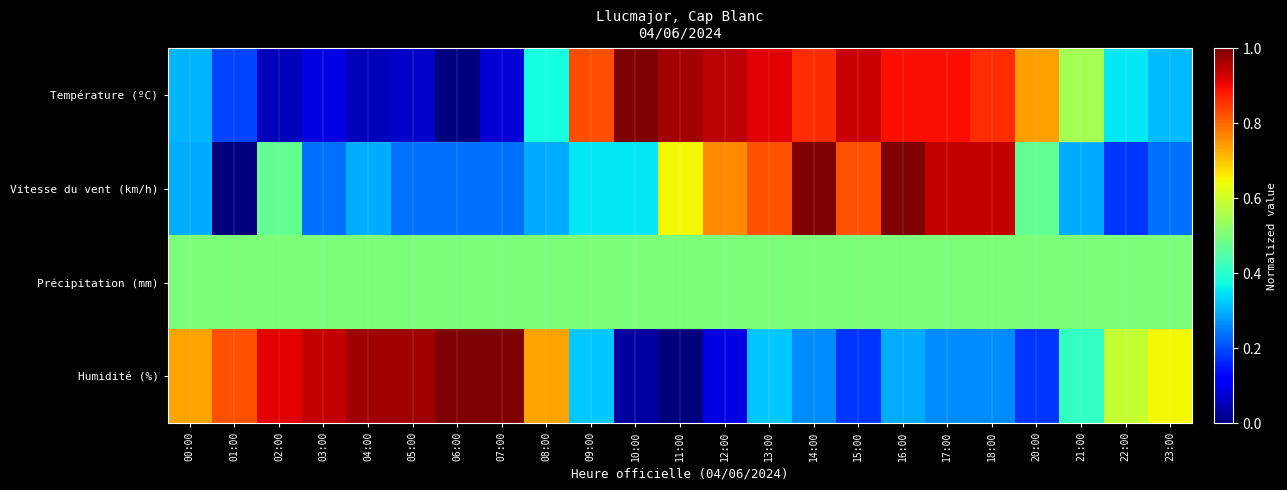

Reading left to right, extract all data points from this chart.

Température (ºC): 00:00=0.3	01:00=0.2	02:00=0.1	03:00=0.1	04:00=0.1	05:00=0.1	06:00=0.0	07:00=0.1	08:00=0.4	09:00=0.8	10:00=1.0	11:00=1.0	12:00=0.9	13:00=0.9	14:00=0.9	15:00=0.9	16:00=0.9	17:00=0.9	18:00=0.9	20:00=0.7	21:00=0.5	22:00=0.4	23:00=0.3
Vitesse du vent (km/h): 00:00=0.3	01:00=0.0	02:00=0.5	03:00=0.2	04:00=0.3	05:00=0.2	06:00=0.2	07:00=0.2	08:00=0.3	09:00=0.4	10:00=0.4	11:00=0.6	12:00=0.8	13:00=0.8	14:00=1.0	15:00=0.8	16:00=1.0	17:00=0.9	18:00=0.9	20:00=0.5	21:00=0.3	22:00=0.2	23:00=0.2
Précipitation (mm): 00:00=0.5	01:00=0.5	02:00=0.5	03:00=0.5	04:00=0.5	05:00=0.5	06:00=0.5	07:00=0.5	08:00=0.5	09:00=0.5	10:00=0.5	11:00=0.5	12:00=0.5	13:00=0.5	14:00=0.5	15:00=0.5	16:00=0.5	17:00=0.5	18:00=0.5	20:00=0.5	21:00=0.5	22:00=0.5	23:00=0.5
Humidité (%): 00:00=0.7	01:00=0.8	02:00=0.9	03:00=0.9	04:00=1.0	05:00=1.0	06:00=1.0	07:00=1.0	08:00=0.7	09:00=0.3	10:00=0.0	11:00=0.0	12:00=0.1	13:00=0.3	14:00=0.3	15:00=0.2	16:00=0.3	17:00=0.3	18:00=0.3	20:00=0.2	21:00=0.4	22:00=0.6	23:00=0.6